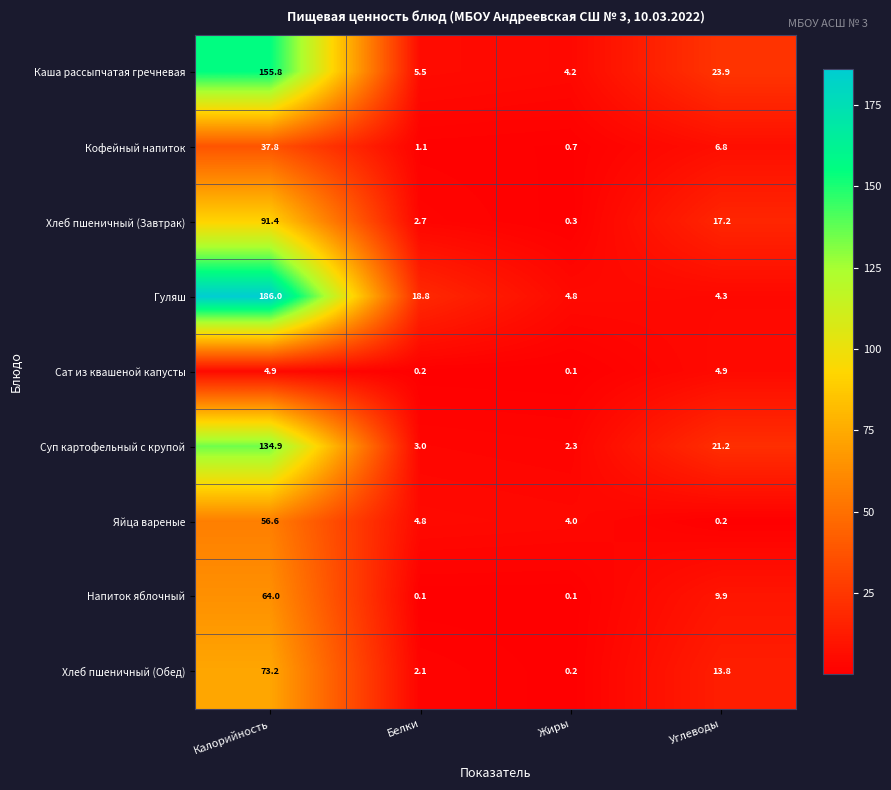

What is the maximum value shown in the chart?

186.0